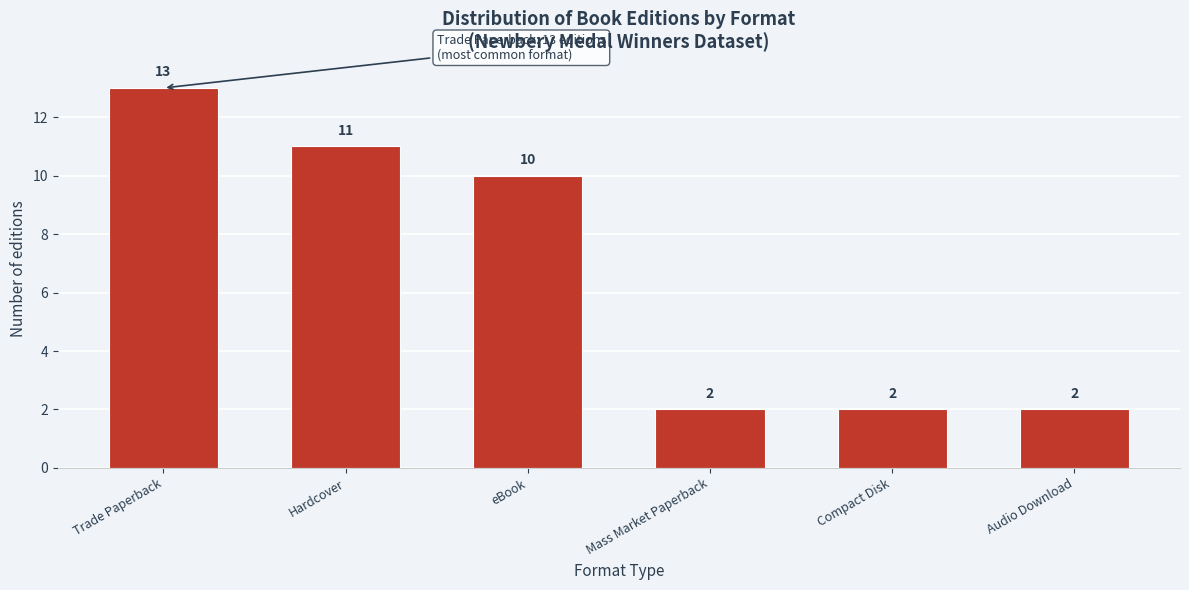

Reading right to left, transcribe all the data shown in this chart.

Audio Download=2	Compact Disk=2	Mass Market Paperback=2	eBook=10	Hardcover=11	Trade Paperback=13